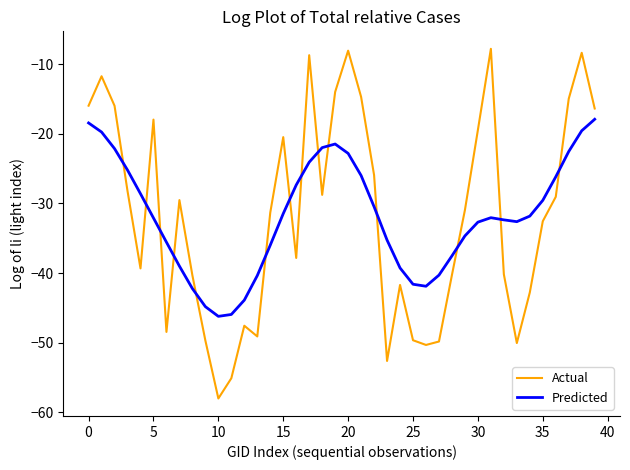

List the series in order of their peak value, highest first.

Actual, Predicted